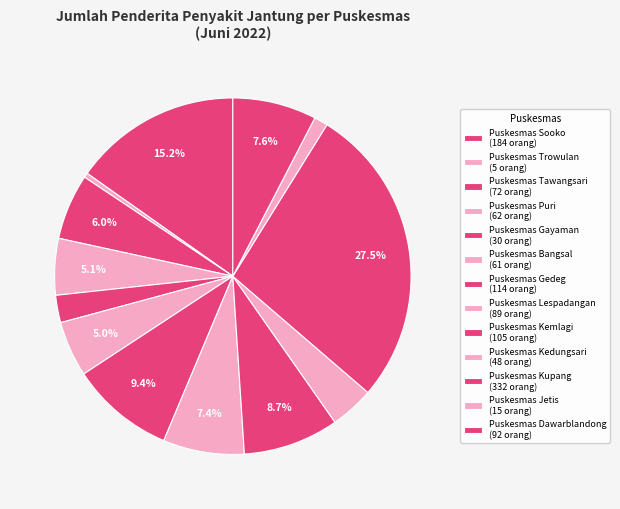

How many segments does this pie chart have?

13